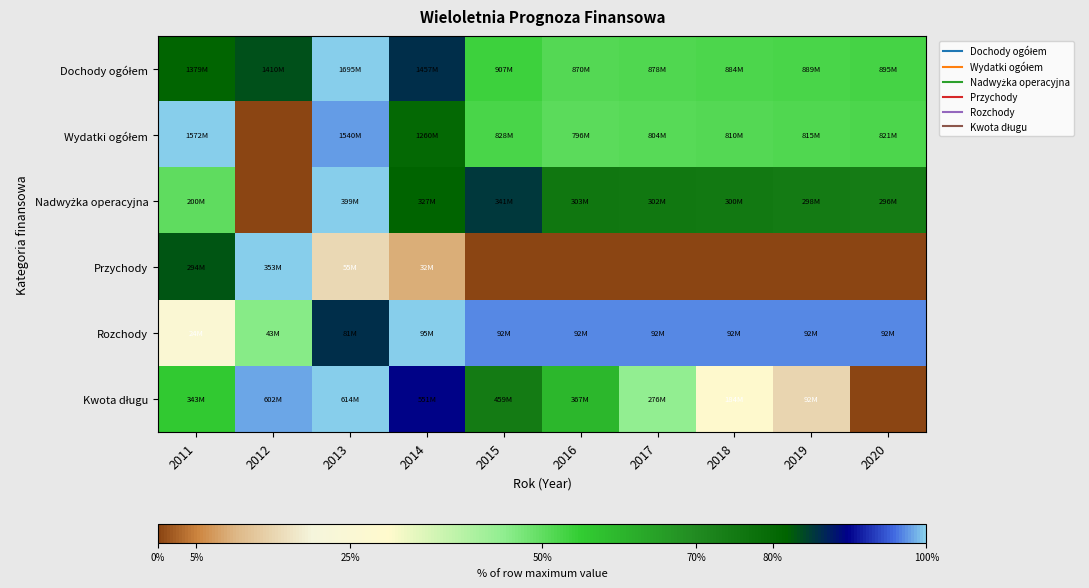

Which series changed the most between 2015 and 2019?

Kwota długu